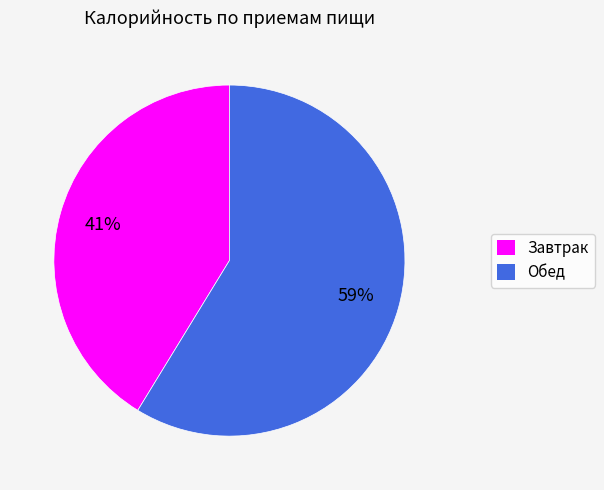

To the nearest percent, what is the average slice percentage?

50%